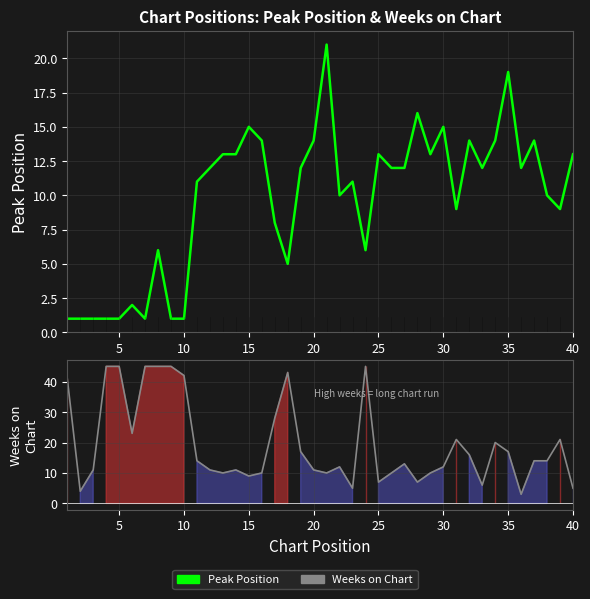

What is the maximum value shown in the chart?

45